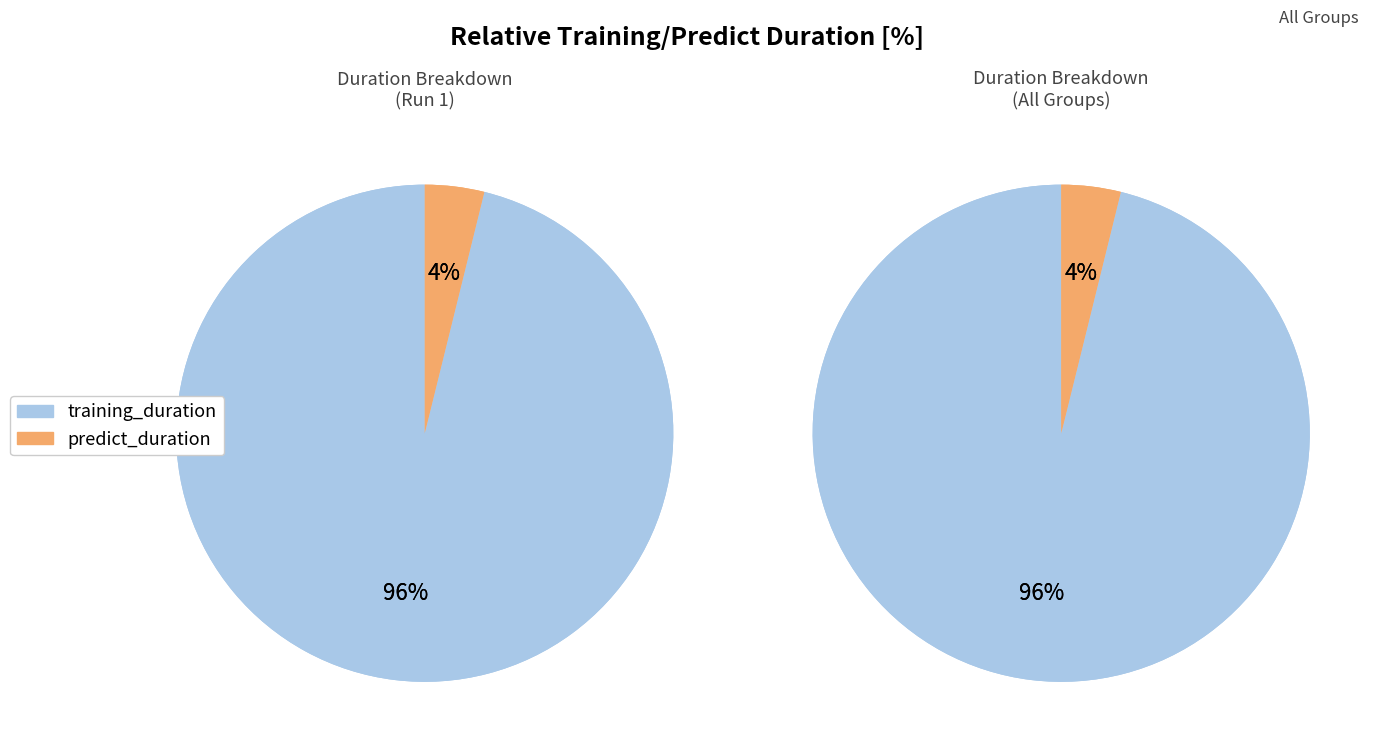

Rank the categories by value from highest to lowest.

training_duration, predict_duration